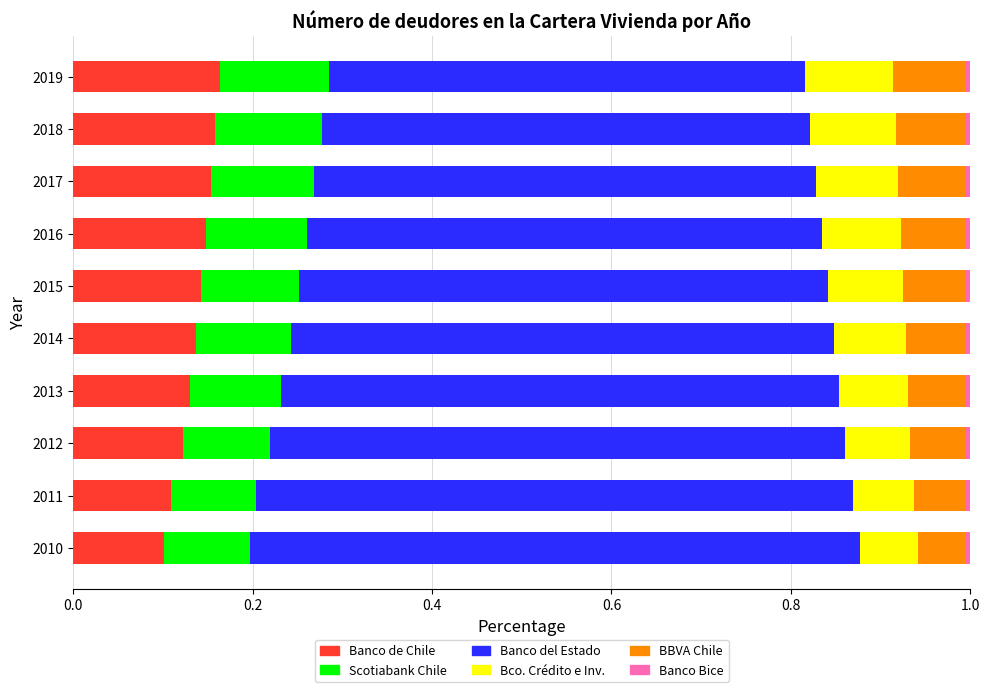

How many distinct data groups are displayed?

6